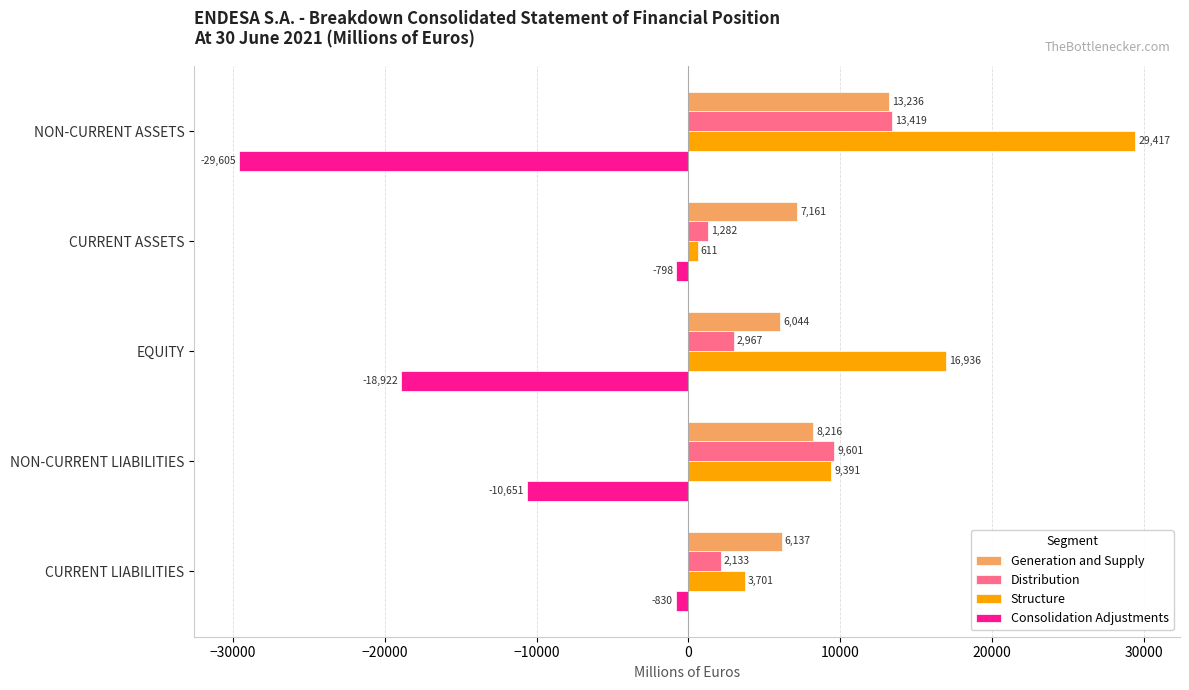

True or false: Consolidation Adjustments has a value of -10651 at NON-CURRENT LIABILITIES.

True